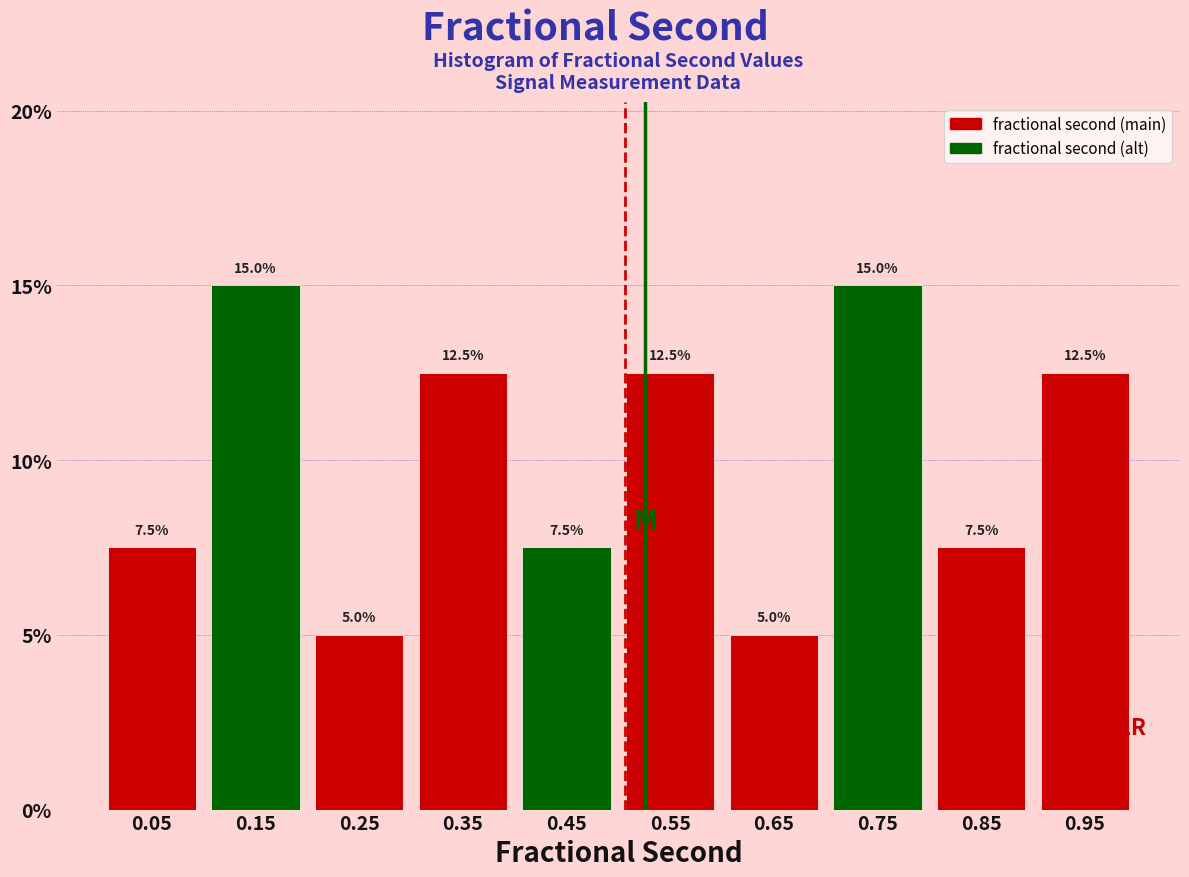

Reading left to right, list every bar in this chart as the range it spans on the x-axis followed by its height.

0.0 to 0.1: 7.5
0.1 to 0.2: 15.0
0.2 to 0.3: 5.0
0.3 to 0.4: 12.5
0.4 to 0.5: 7.5
0.5 to 0.6: 12.5
0.6 to 0.7: 5.0
0.7 to 0.8: 15.0
0.8 to 0.9: 7.5
0.9 to 1.0: 12.5